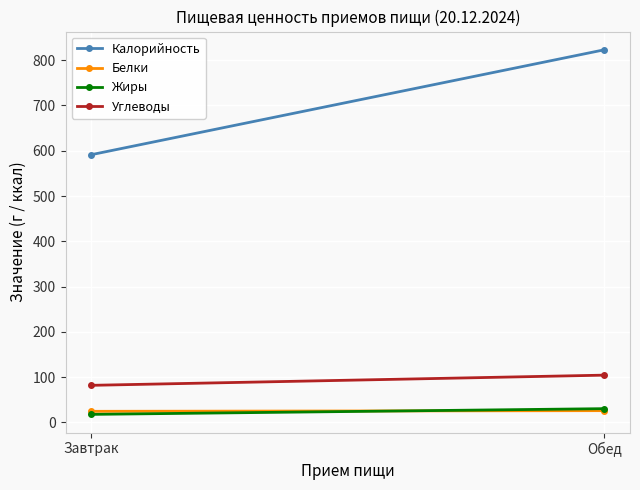

Reading left to right, extract all data points from this chart.

Калорийность: 591.2	822.9
Белки: 24.6	26.1
Жиры: 17.9	30.5
Углеводы: 82.0	104.5